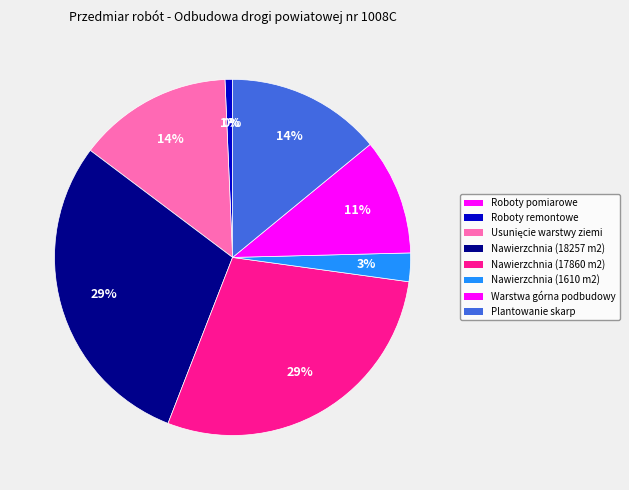

Combined, what portion of the pie is Nawierzchnia (17860 m2) and Nawierzchnia (18257 m2)?

58.1%